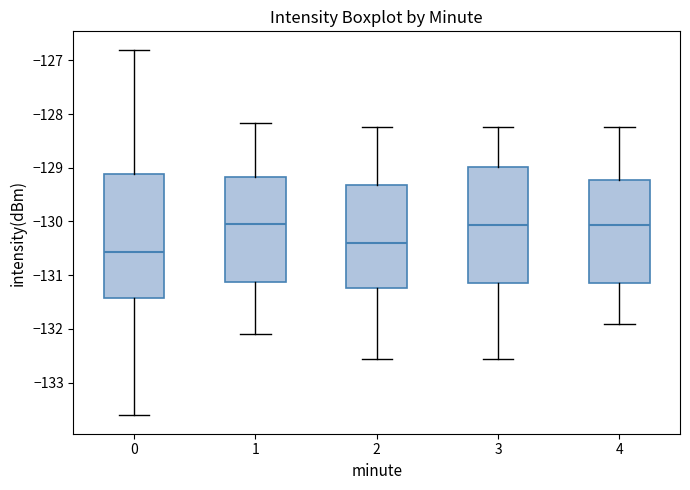

Comparing the boxes themselves (not the whiskers), which one is the tallest?

0